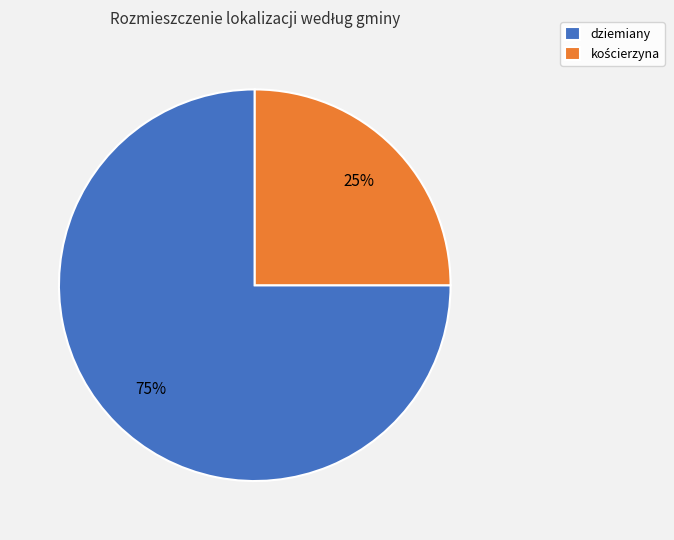

What percentage is the dziemiany slice, to the nearest percent?

75%